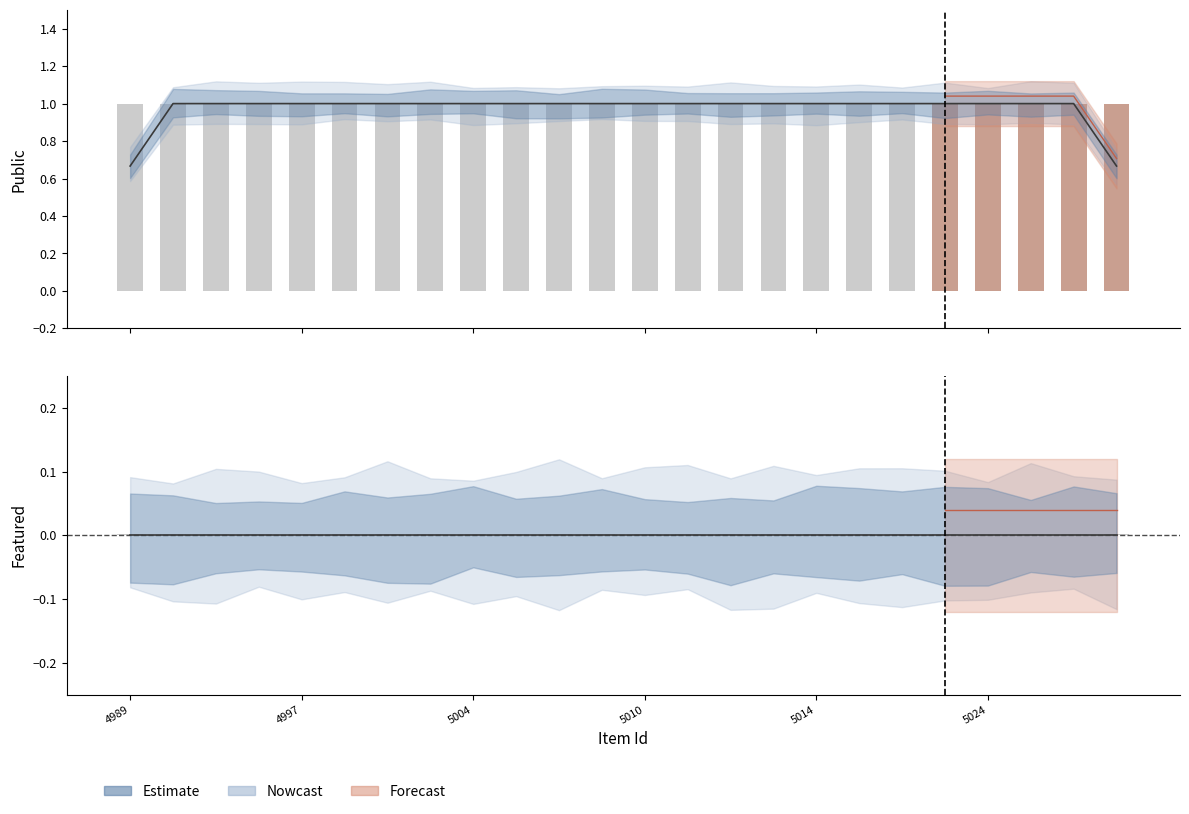

What is the value of the public bar at the 5th from the left?

1